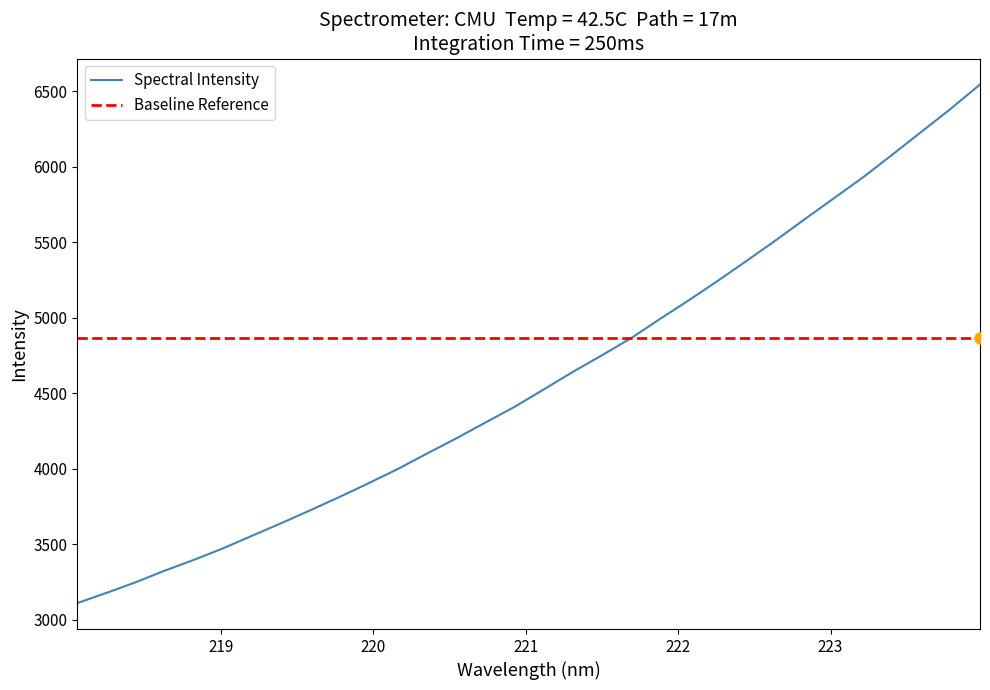

What is the change in value from 218.2508 to 220.3533?

+923.0